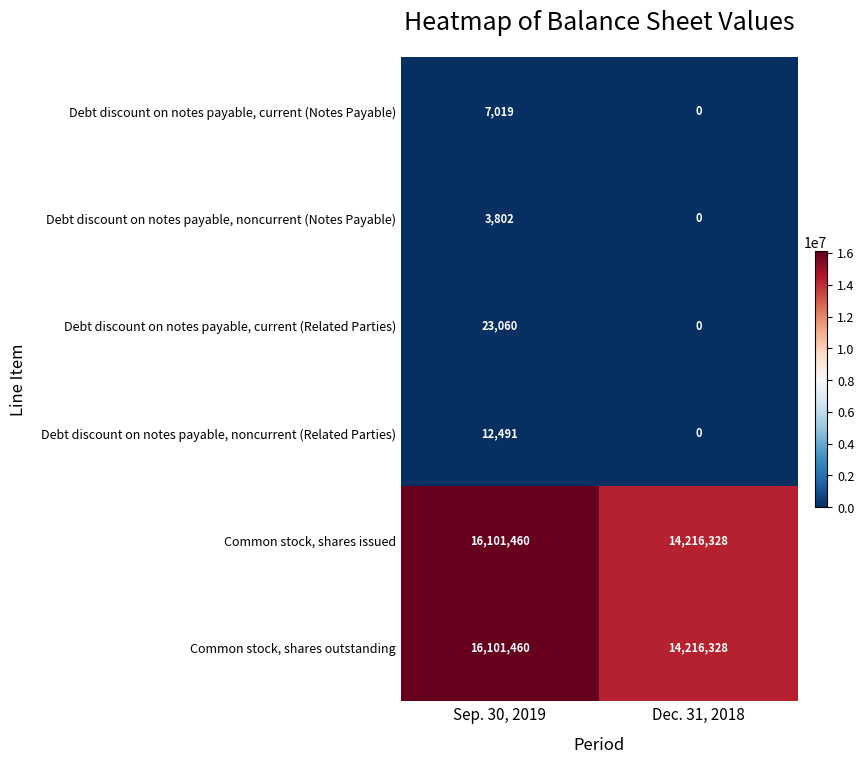

Is the value of Common stock, shares outstanding at Dec. 31, 2018 greater than the value of Debt discount on notes payable, current (Notes Payable) at Dec. 31, 2018?

Yes